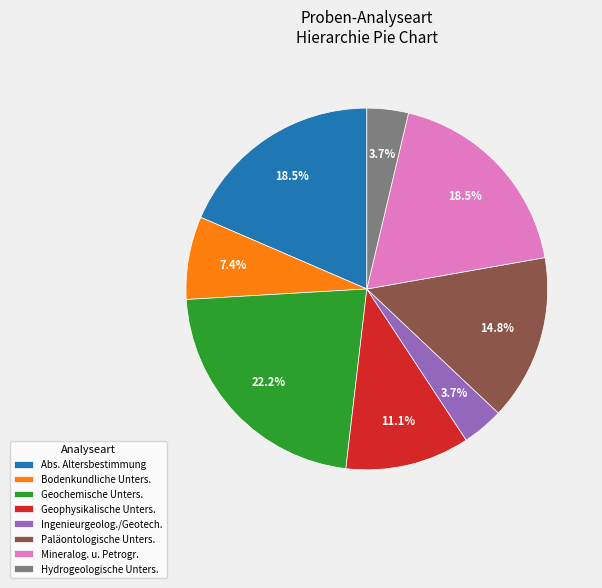

Does Bodenkundliche Unters. account for over 50% of the chart?

No